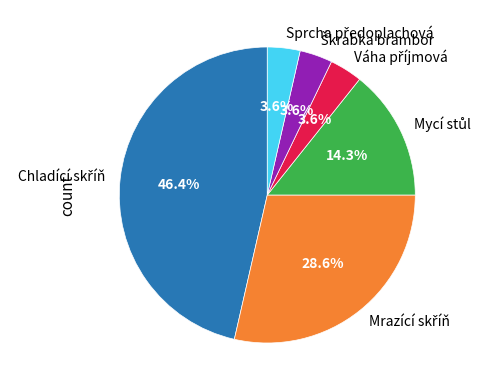

Is there any slice that represents more than half of the pie?

No